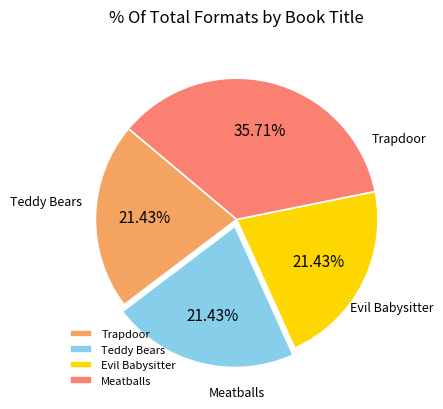

Is there any slice that represents more than half of the pie?

No